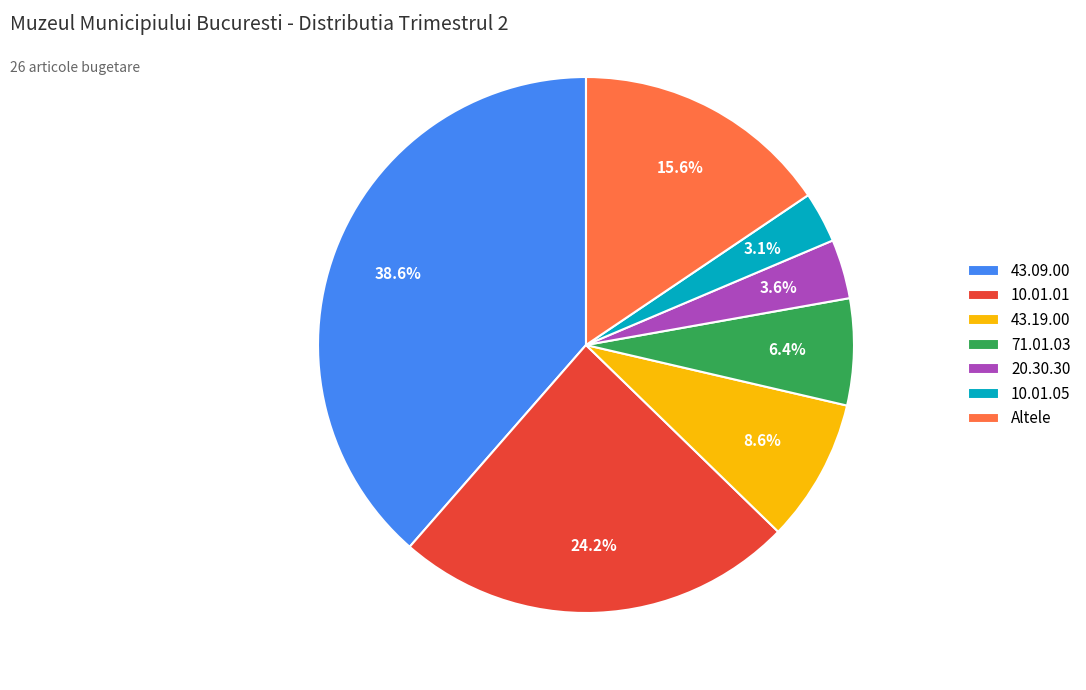

Which category has the smallest portion of the pie?

10.01.05